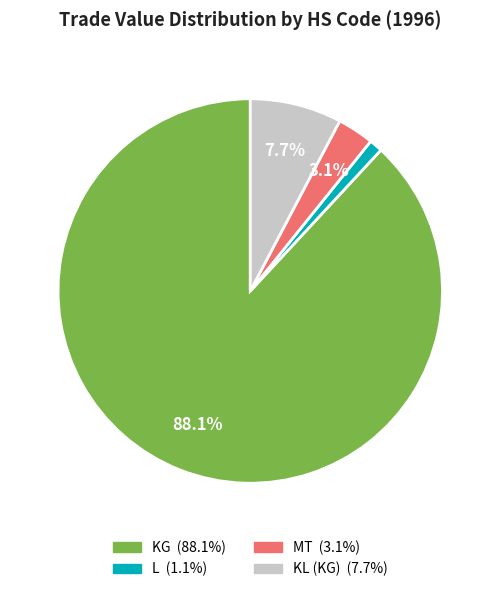

Does any single category account for the majority?

Yes